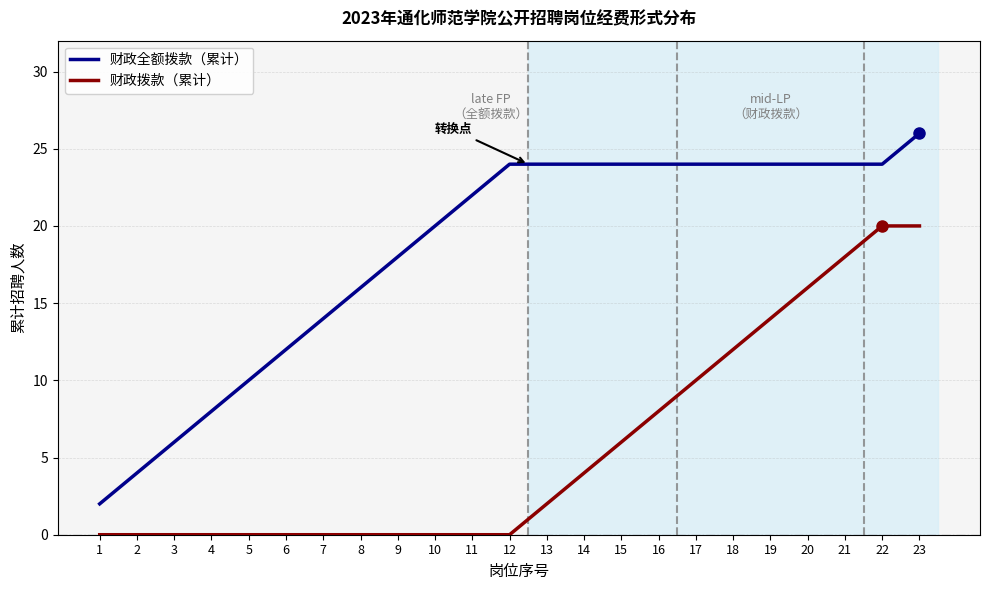

How many 财政拨款（累计） values are between 0 and 12?

18